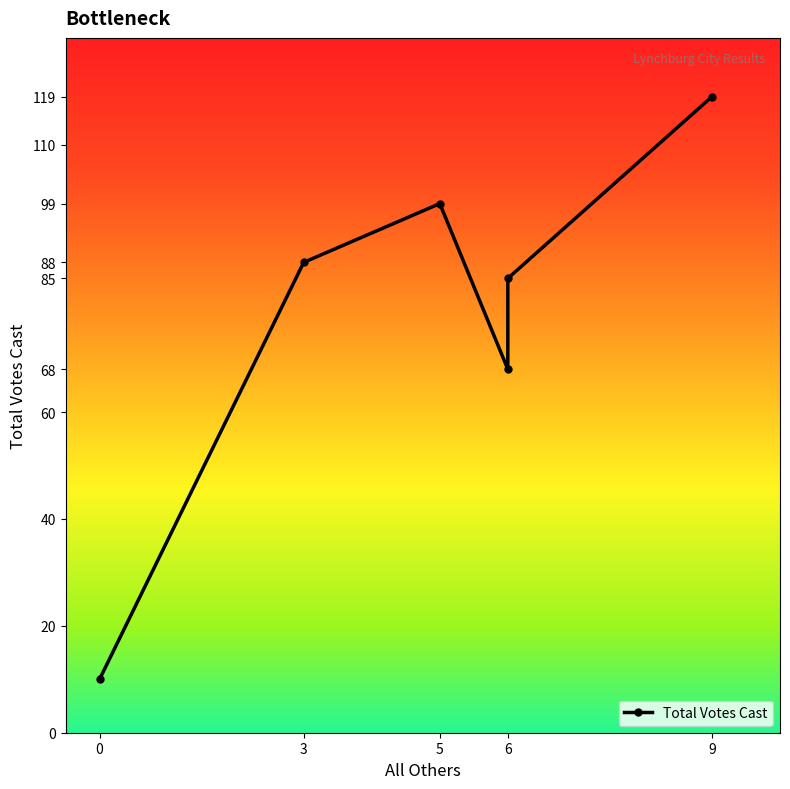

List the labels in order of value, smallest first.

0, 6, 6, 3, 5, 9